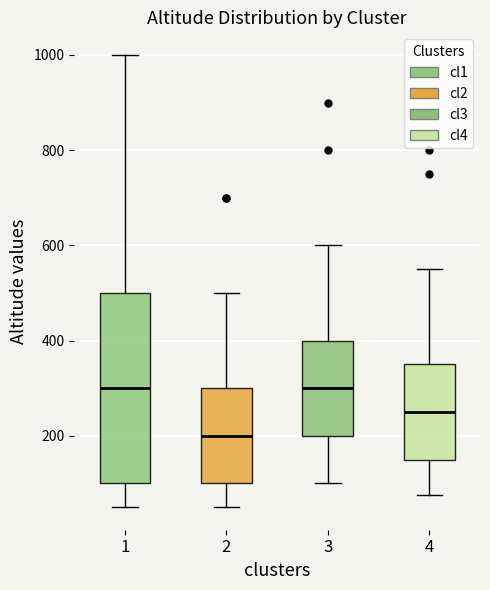

Reading left to right, read every box against the y-axis: the position of its median line, the range the box covers, and the ends of its whiskers. The values are not printed on the chart, so give them approximately, as read against the axis.

1: median 300, box 100 to 500, whiskers 60 to 1000
2: median 200, box 100 to 300, whiskers 60 to 500
3: median 300, box 200 to 400, whiskers 100 to 600
4: median 260, box 160 to 360, whiskers 80 to 560